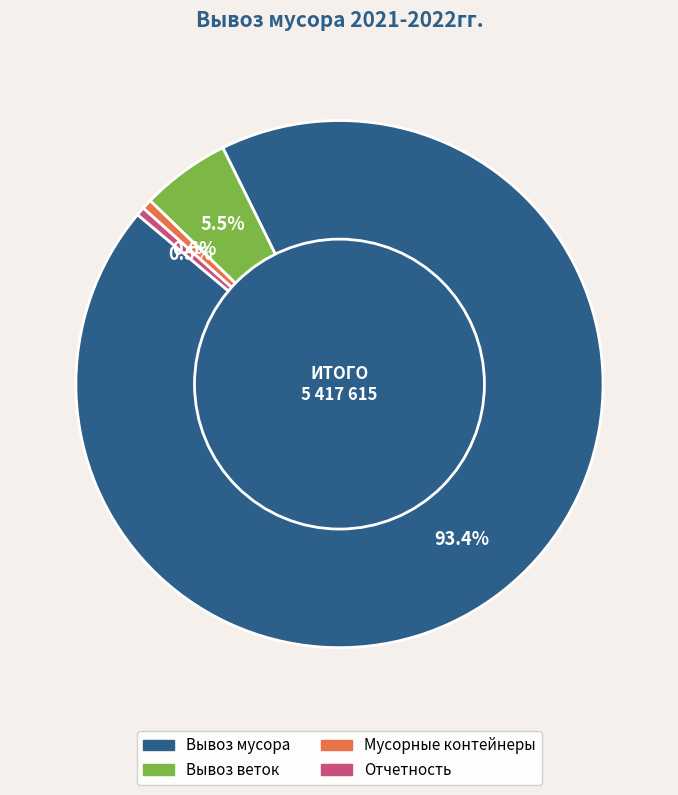

What portion of the pie excludes Отчетность?

99.5%